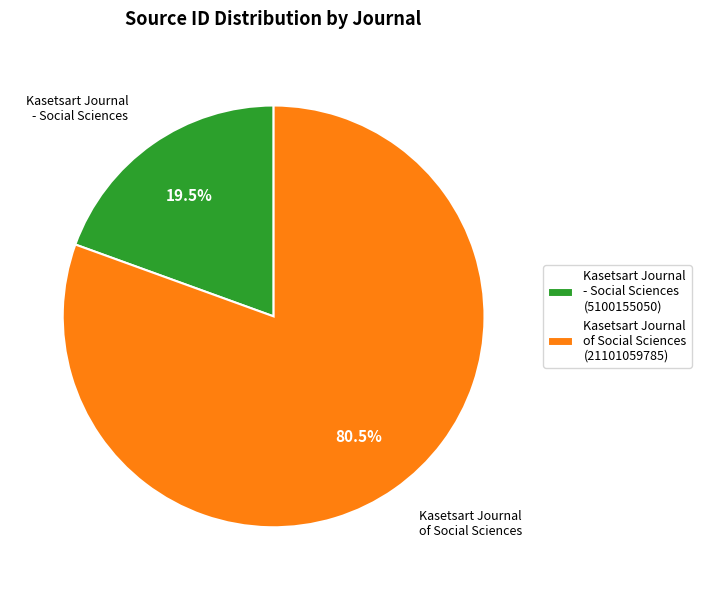

Which category has the smallest portion of the pie?

Kasetsart Journal - Social Sciences